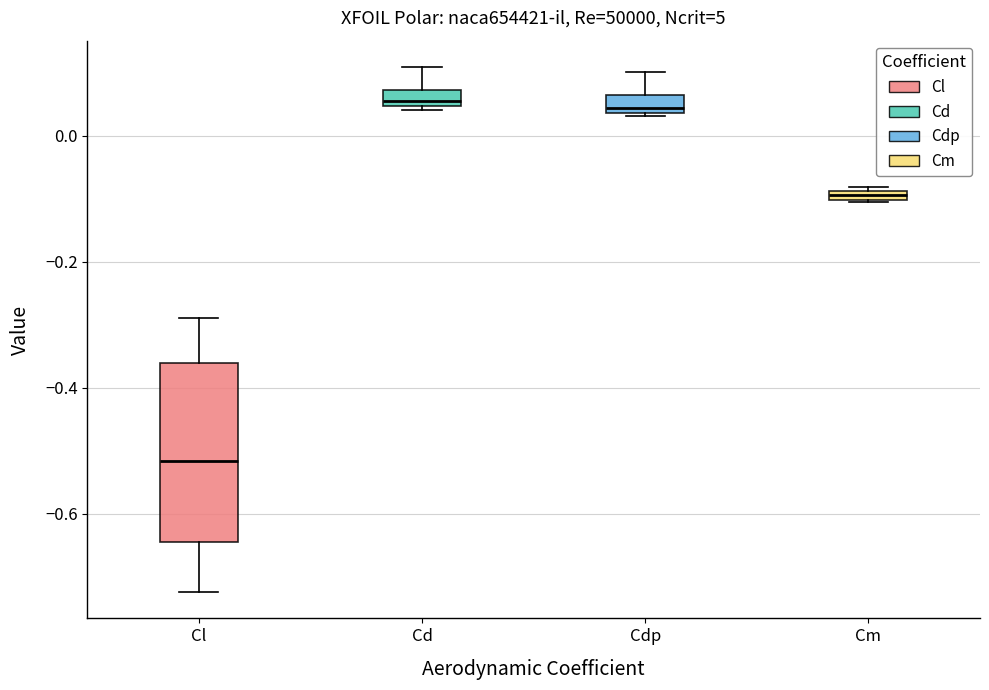

Where is the upper edge of the box for Cm on the y-axis? The values are not printed on the chart, so give them approximately, as read against the axis.

-0.08